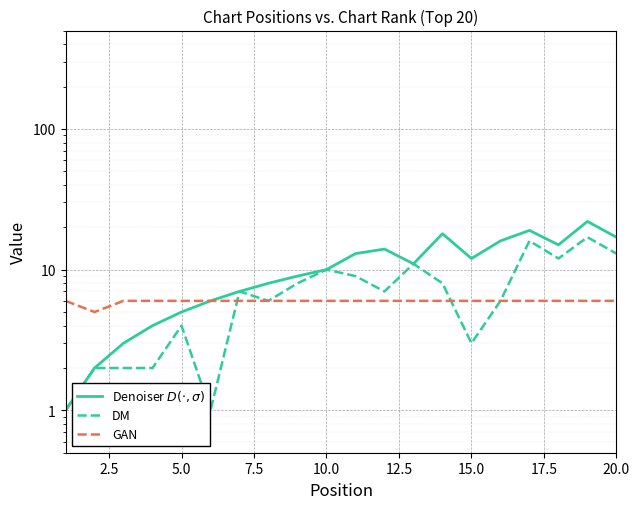

What is the minimum value for GAN?

5